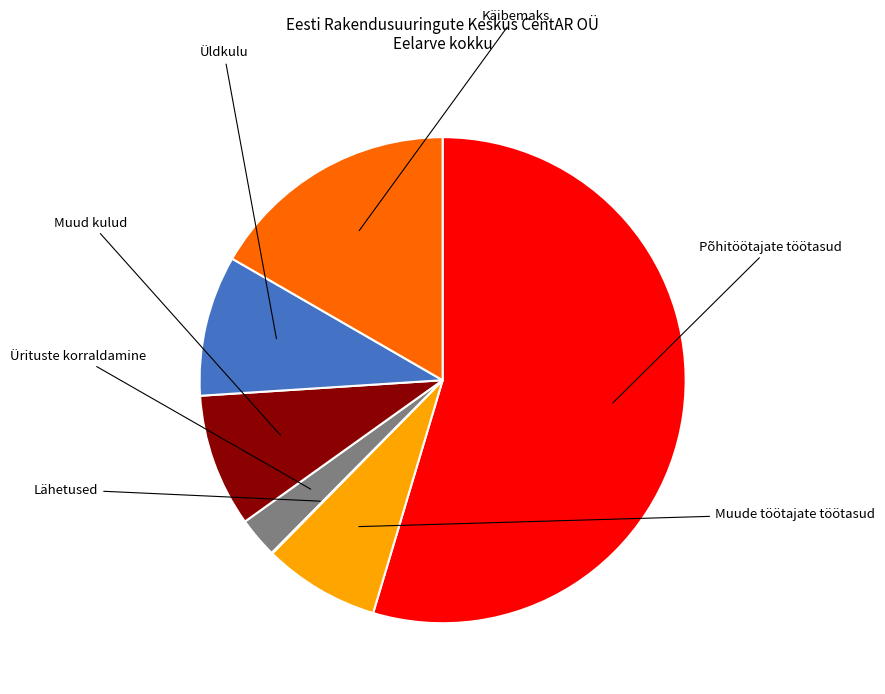

What is the change in value from Üldkulu to Käibemaks?

+10729.5